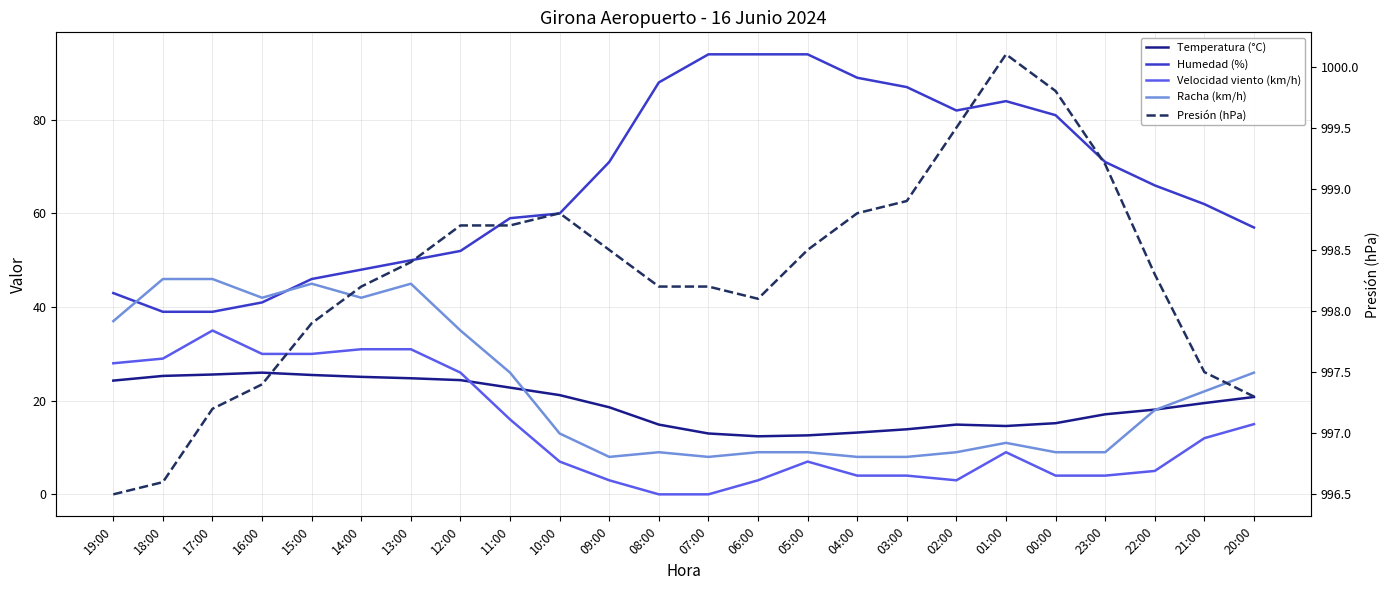

At which category is the sum across all series the highest?

13:00